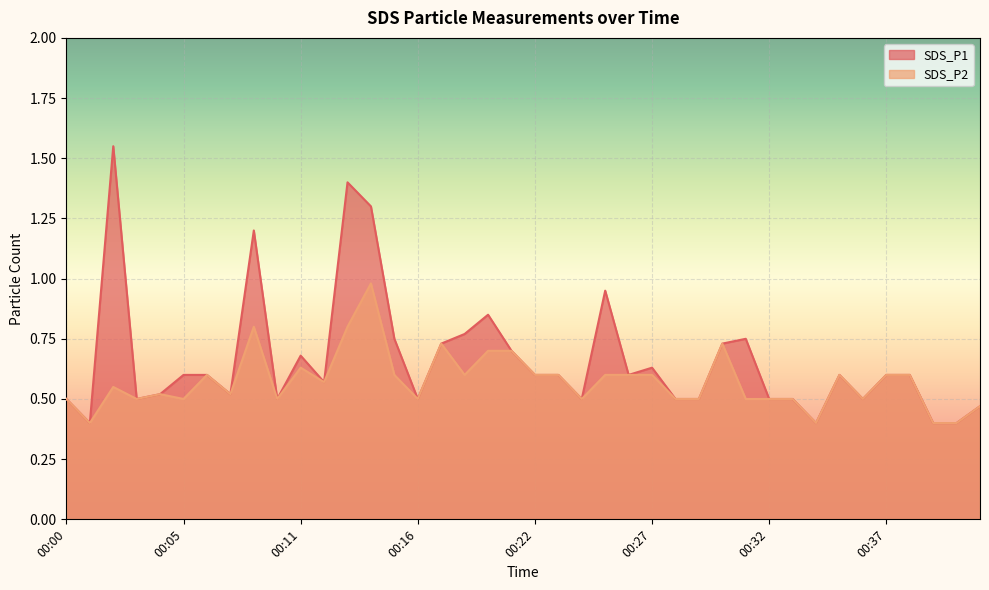

In SDS_P2, how many points are higher than both neighbors (excluding endpoints)?

9